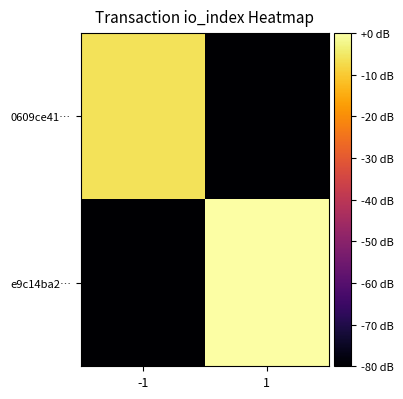

What is the minimum value shown in the chart?

-80.0